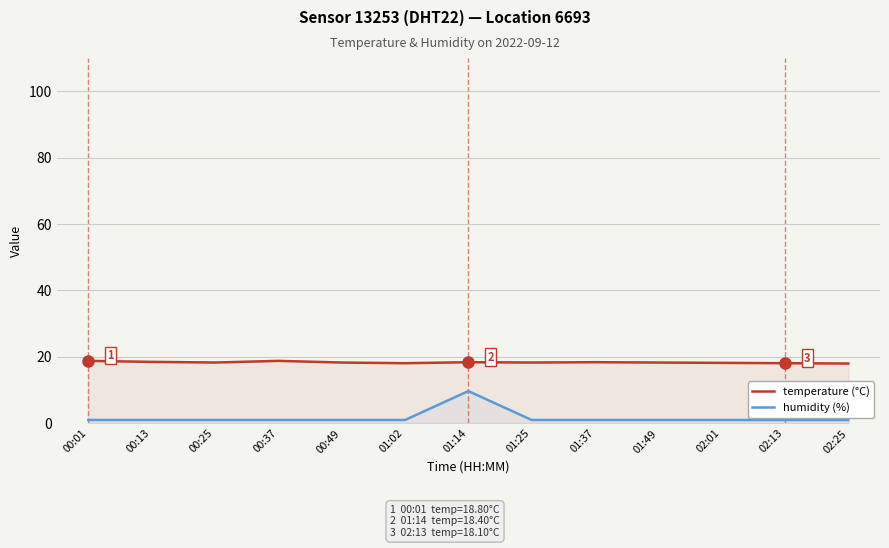

How many categories are shown in the chart?

13